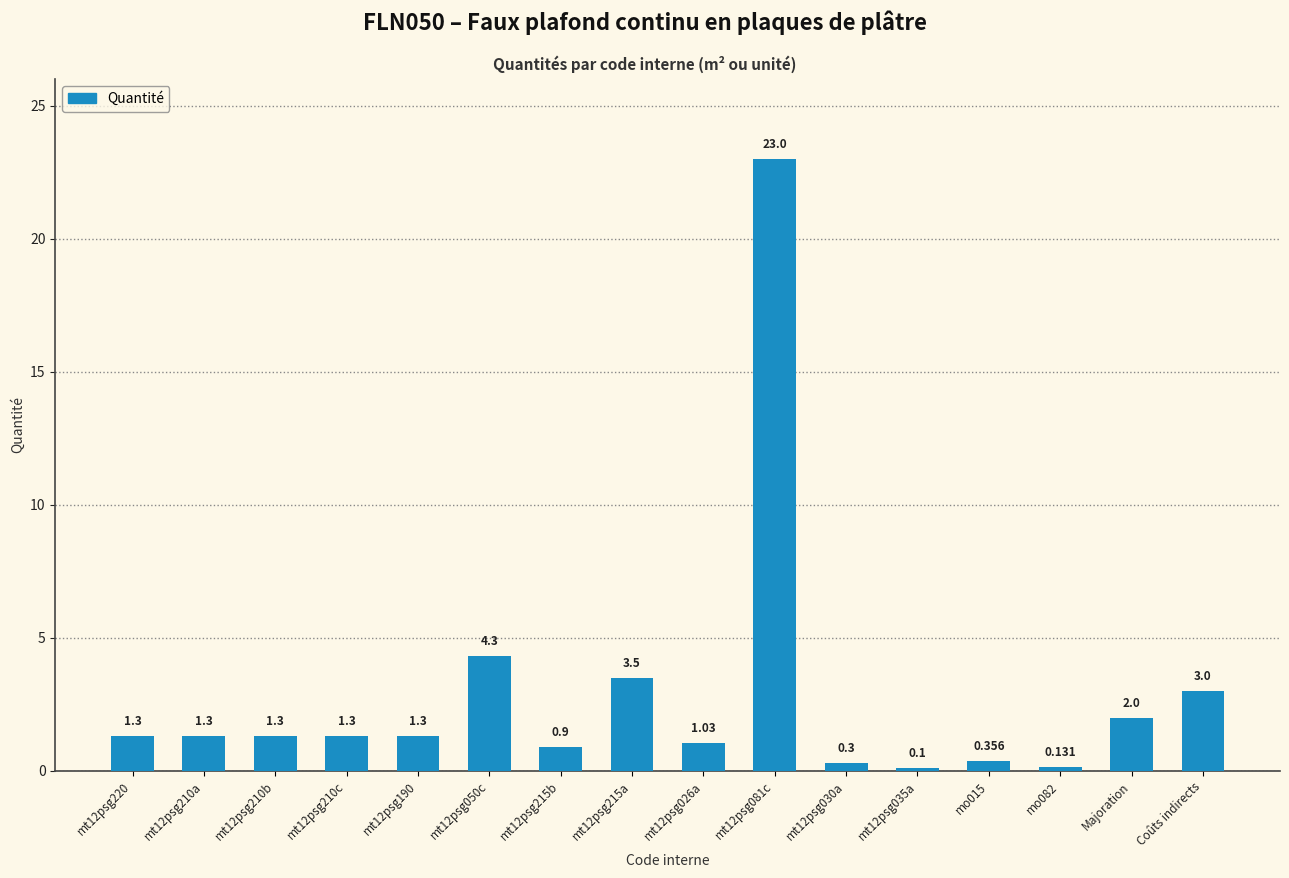

What is the difference between the second highest and second lowest values?

4.2